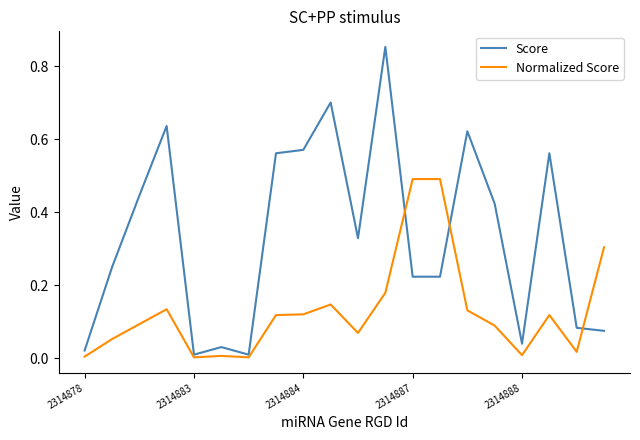

List the series in order of their overall mean, highest first.

Score, Normalized Score